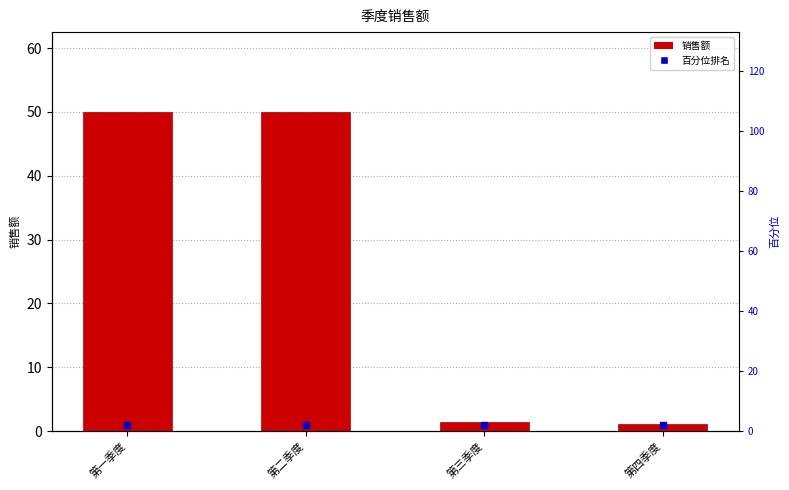

At which category is the sum across all series the highest?

第一季度